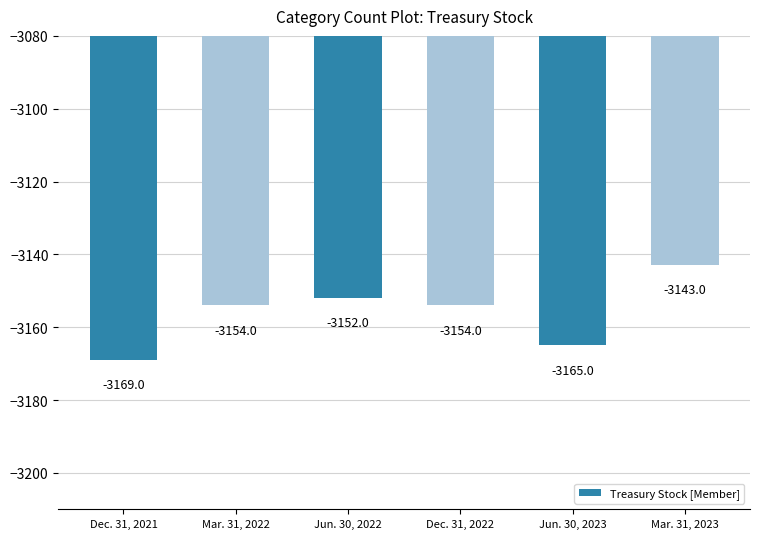

Where does the data first go above -3154?

Jun. 30, 2022